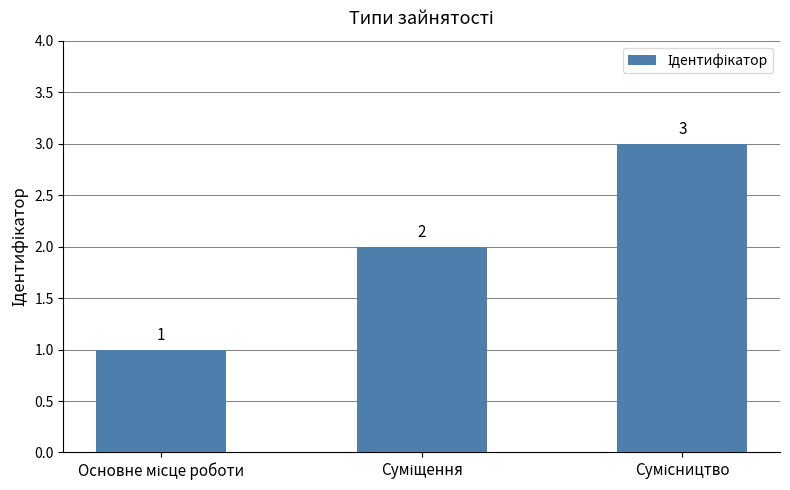

What is the difference between the maximum and minimum values?

2